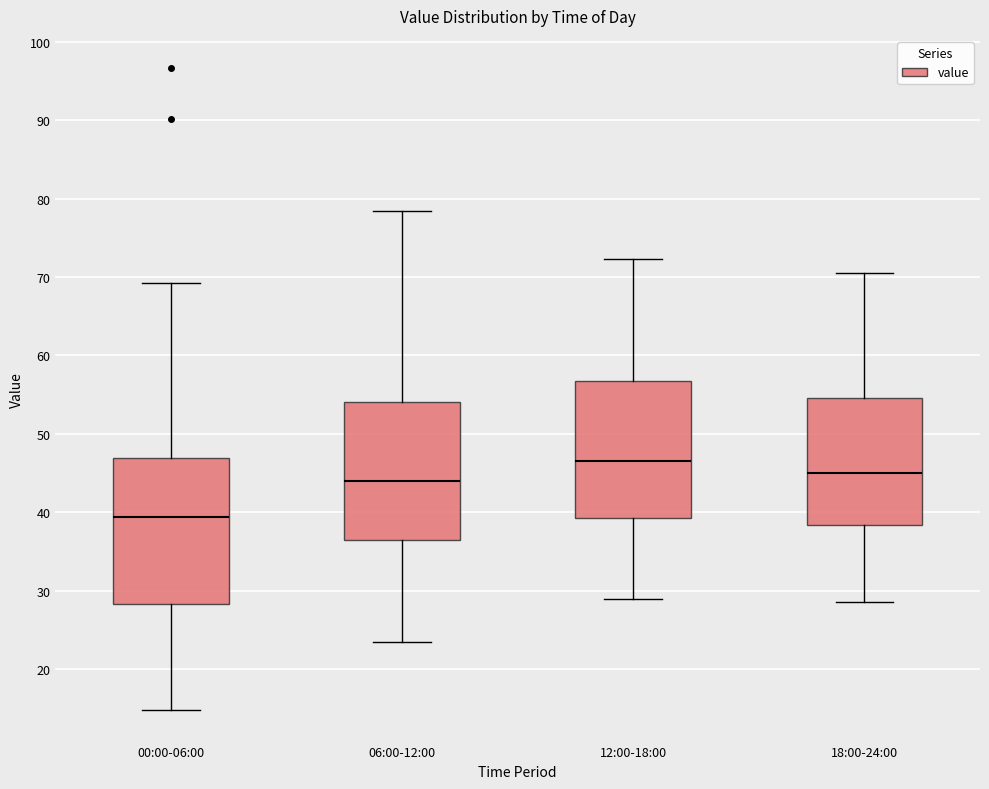

Where is the lower edge of the box for 00:00-06:00 on the y-axis? The values are not printed on the chart, so give them approximately, as read against the axis.

28